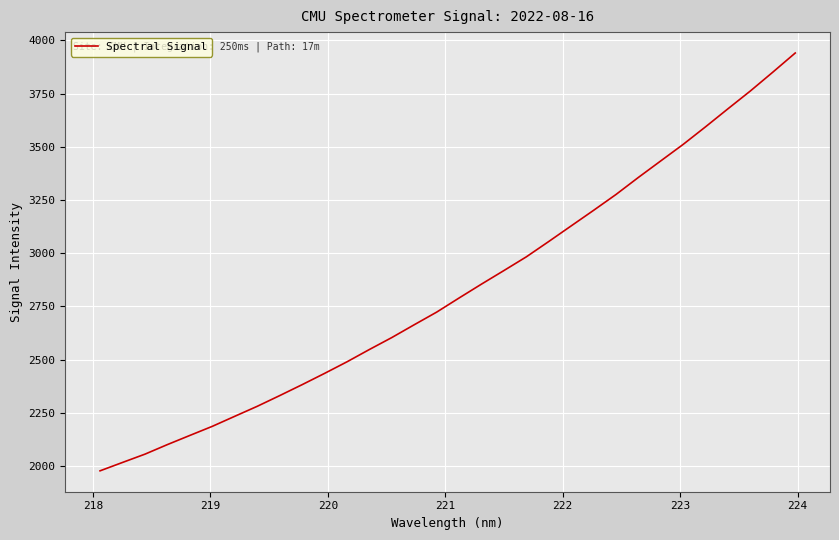

How many series are shown in this chart?

1